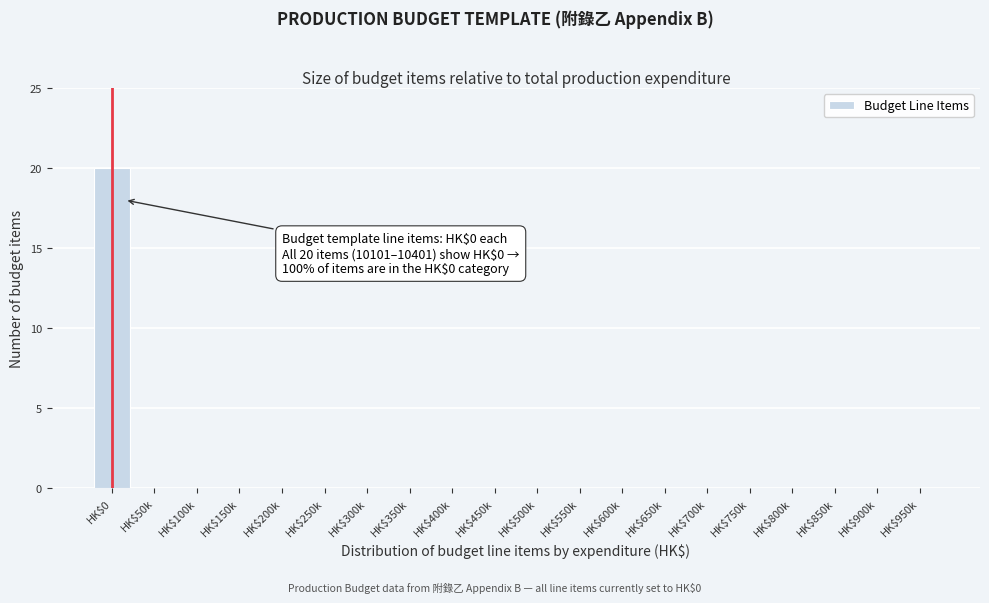

What is the sum of all values?

20